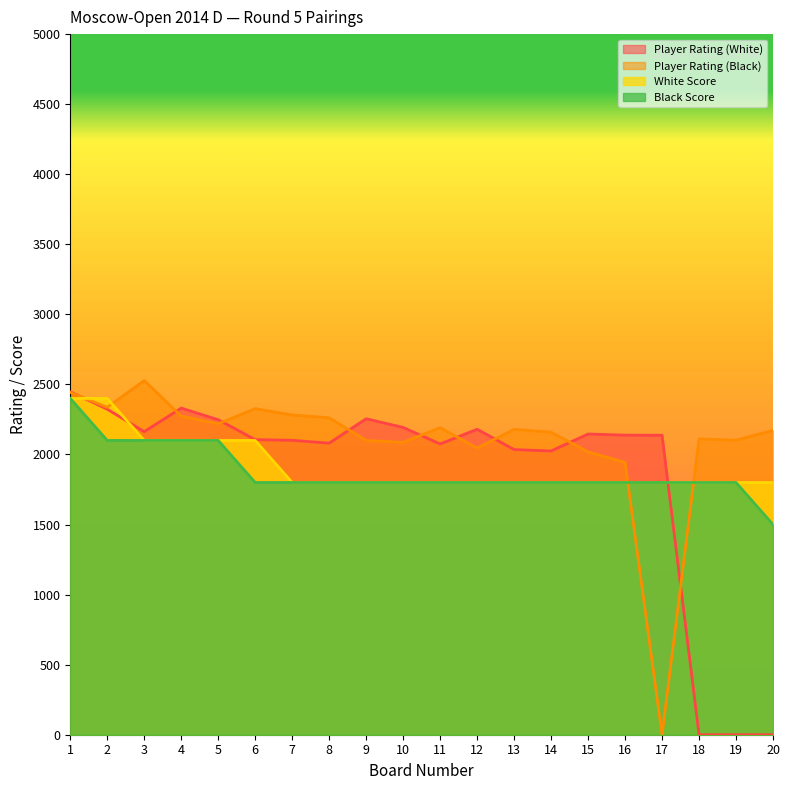

Does the chart display data point markers on the line(s)?

No